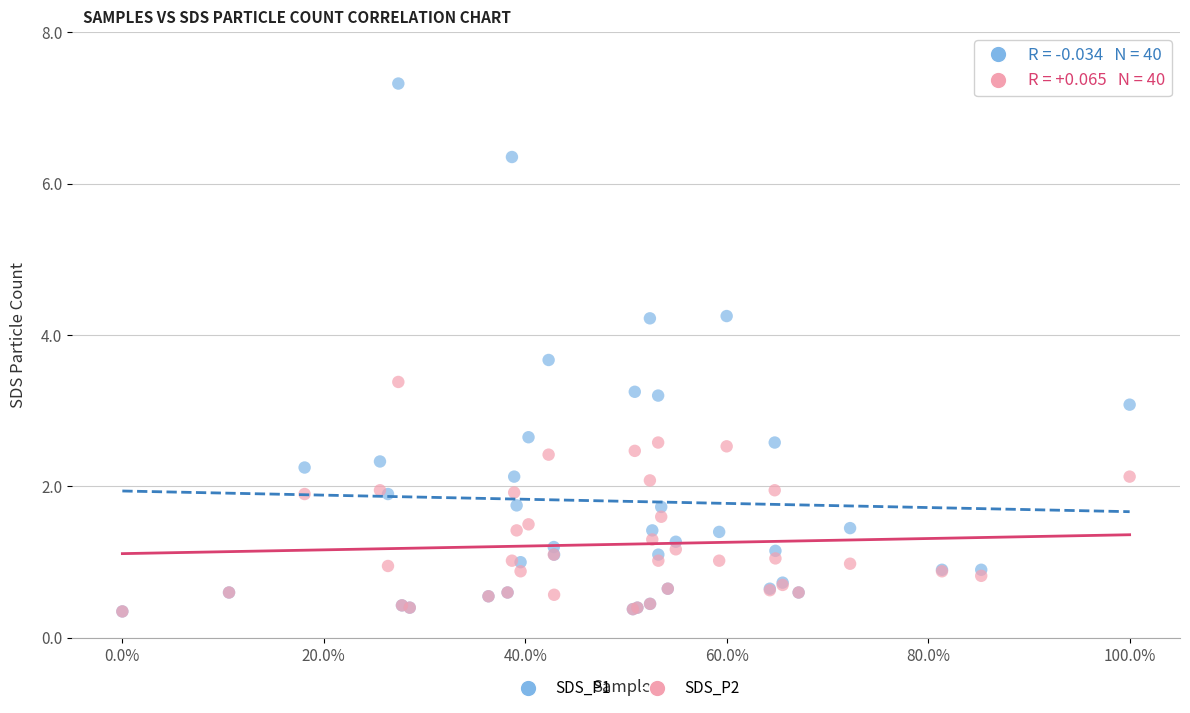

What are all the series names shown in the legend?

SDS_P1, SDS_P2